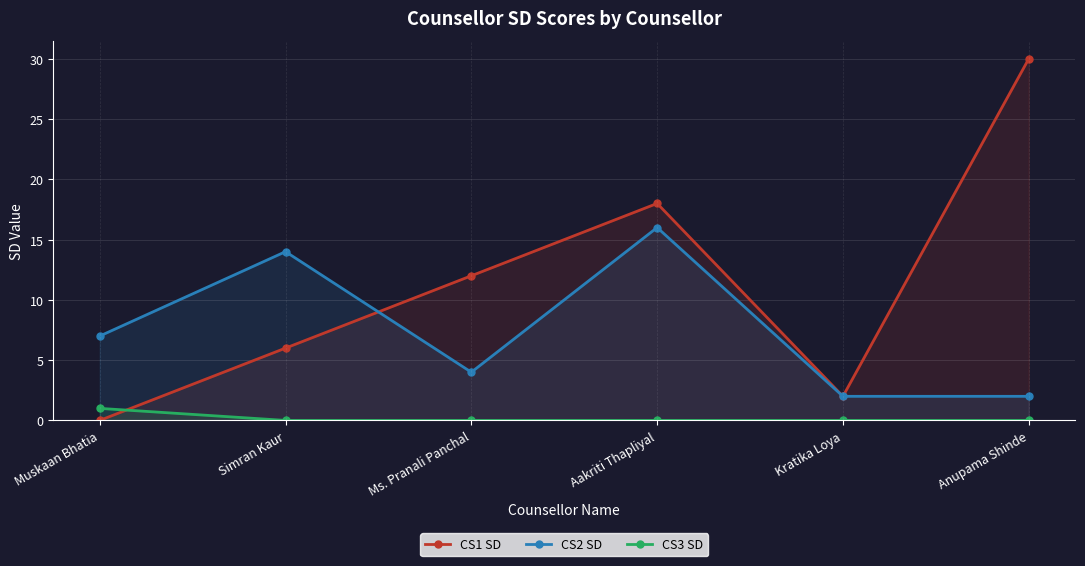

Count the number of data series in this chart.

3